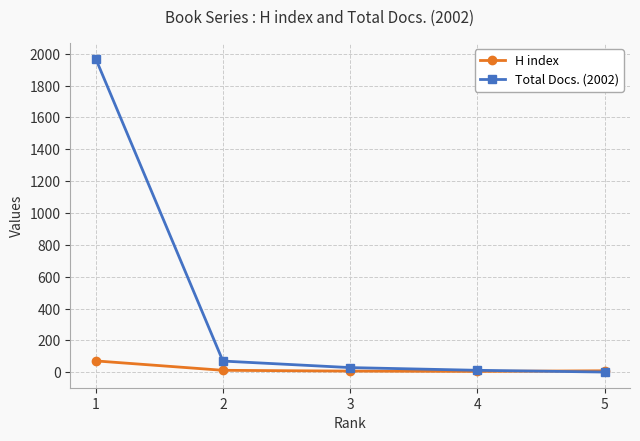

After their last crossing, which series has the higher values: H index or Total Docs. (2002)?

H index